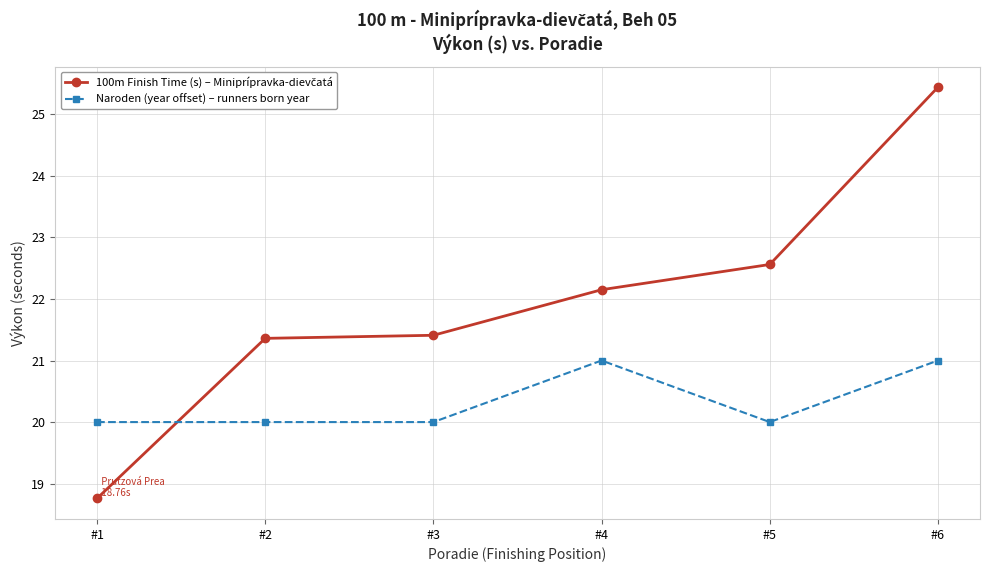

Is it true that Naroden (year offset) – runners born year equals 20.0 at #3?

True